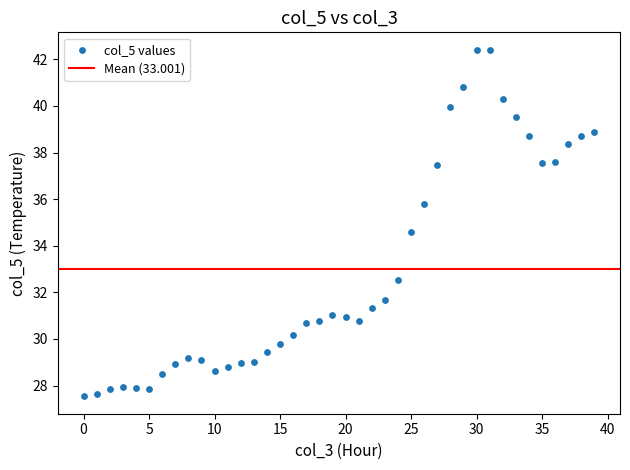

What is the range of Y values (max minus min)?

14.9